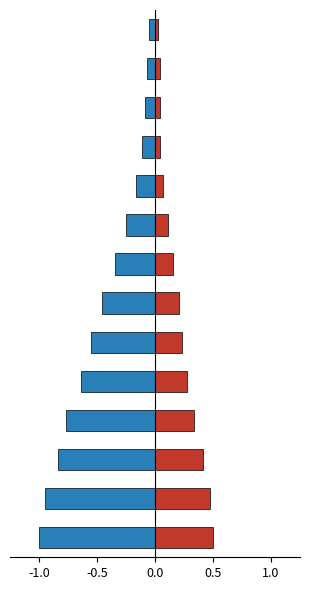

How many bars are there in total?

28